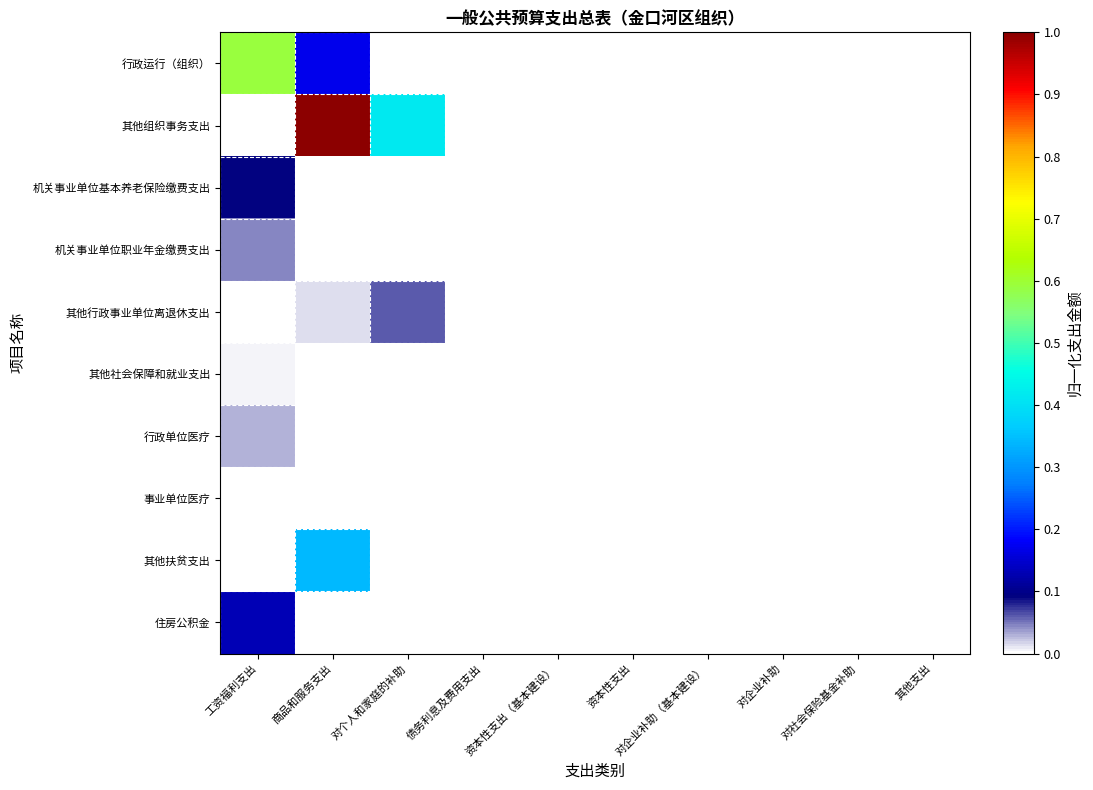

Rank the series by their maximum value, from highest to lowest.

其他组织事务支出, 行政运行（组织）, 其他扶贫支出, 住房公积金, 机关事业单位基本养老保险缴费支出, 其他行政事业单位离退休支出, 机关事业单位职业年金缴费支出, 行政单位医疗, 其他社会保障和就业支出, 事业单位医疗